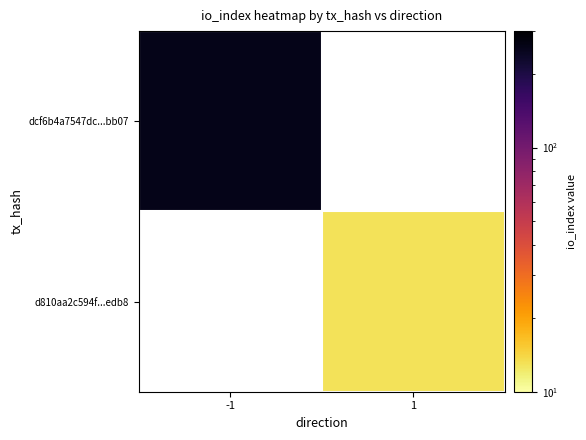

At which category does the chart reach its peak across all series?

-1